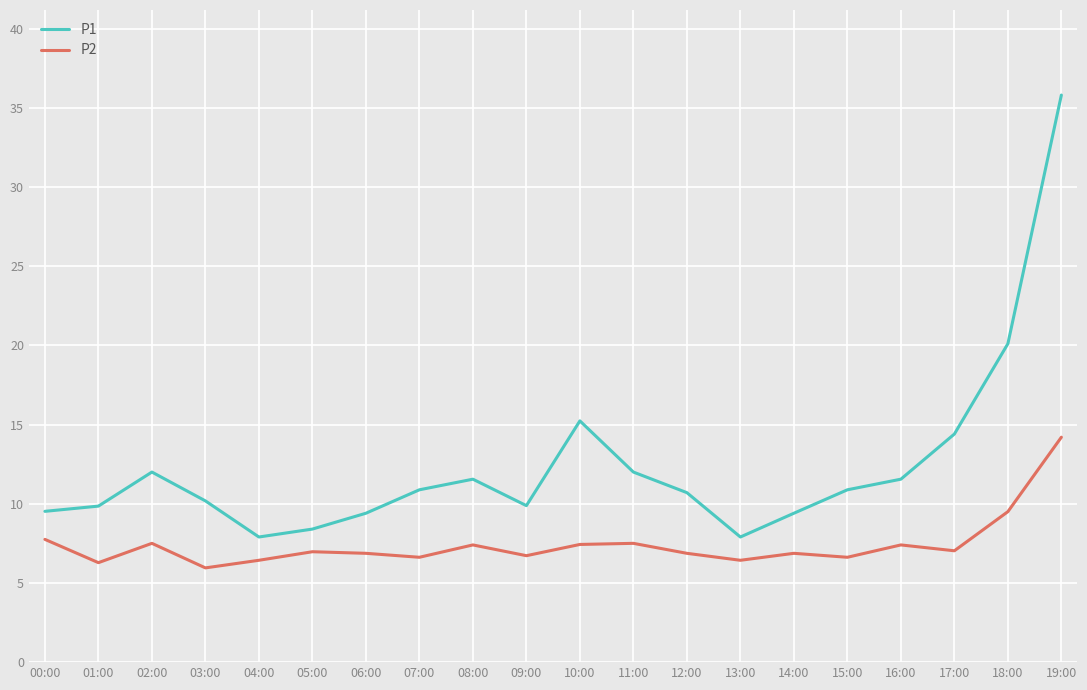

Count the number of categories in the chart.

20